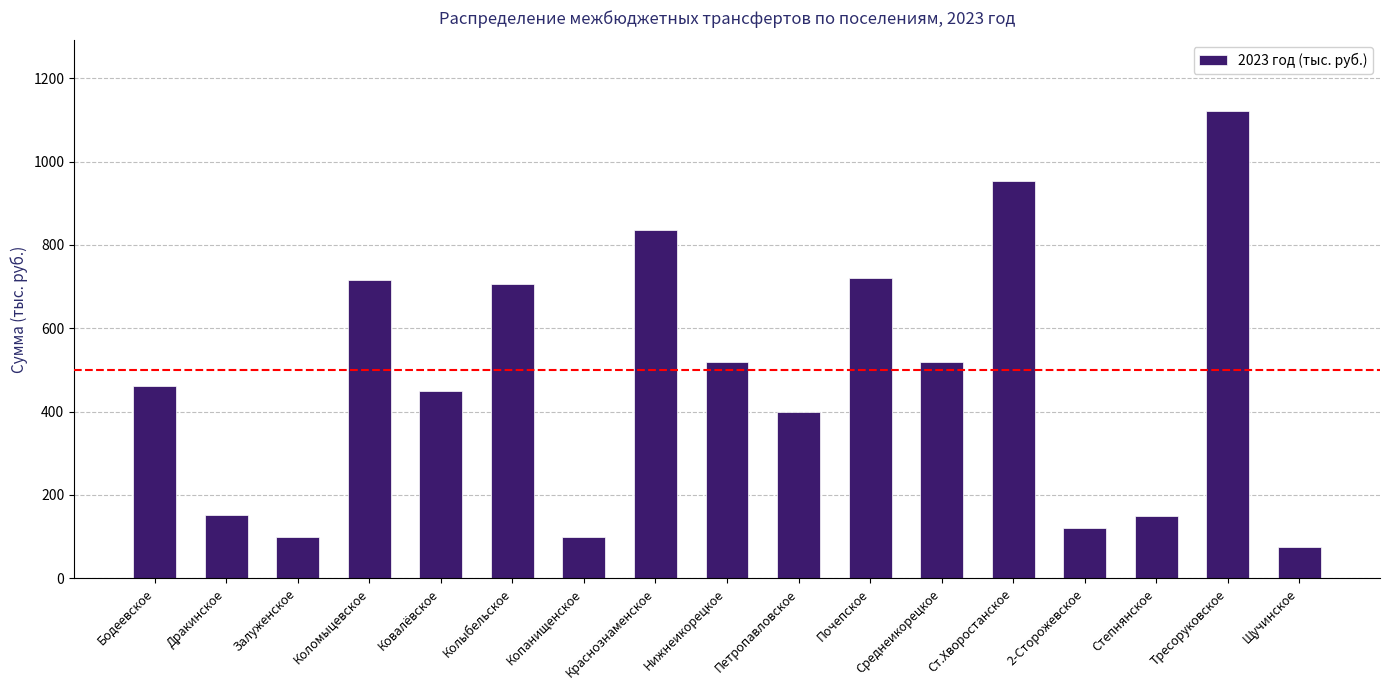

What position from the right is Копанищенское?

11